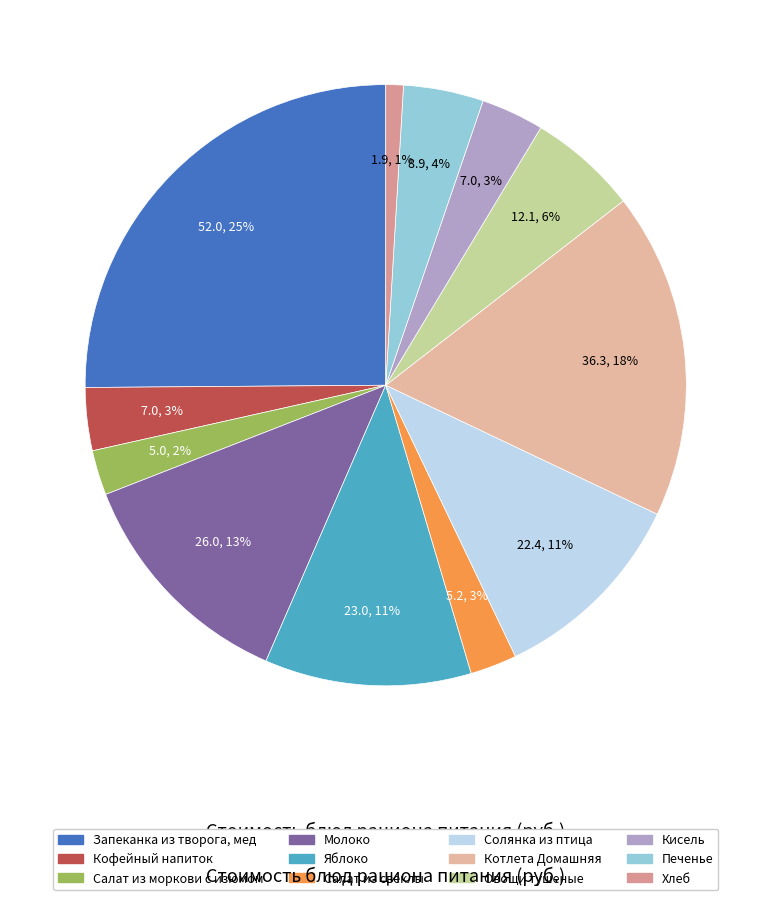

Combined, do Хлеб and Овощи тушеные account for over 50%?

No